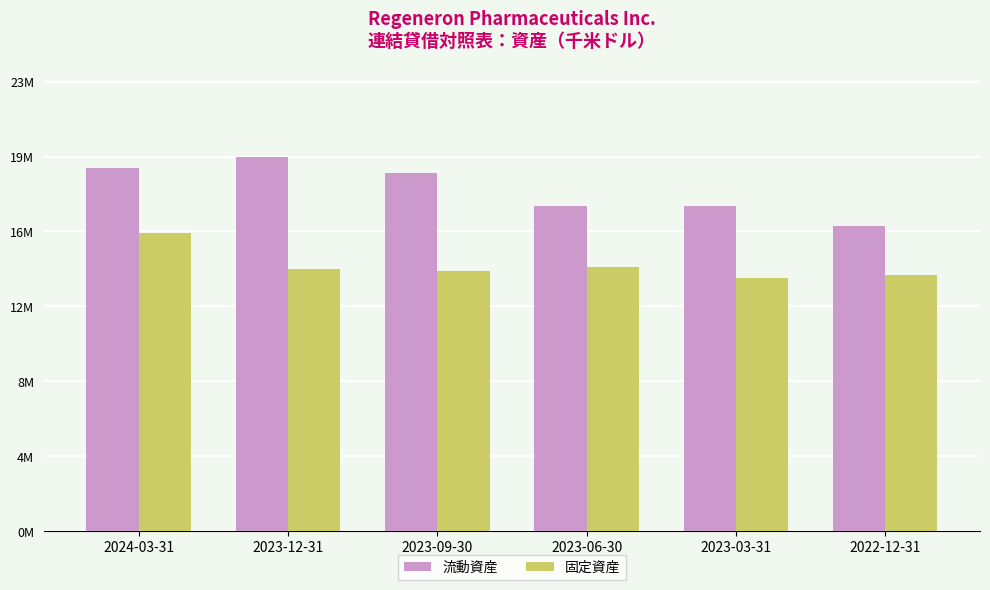

List the series in order of their peak value, highest first.

流動資産, 固定資産